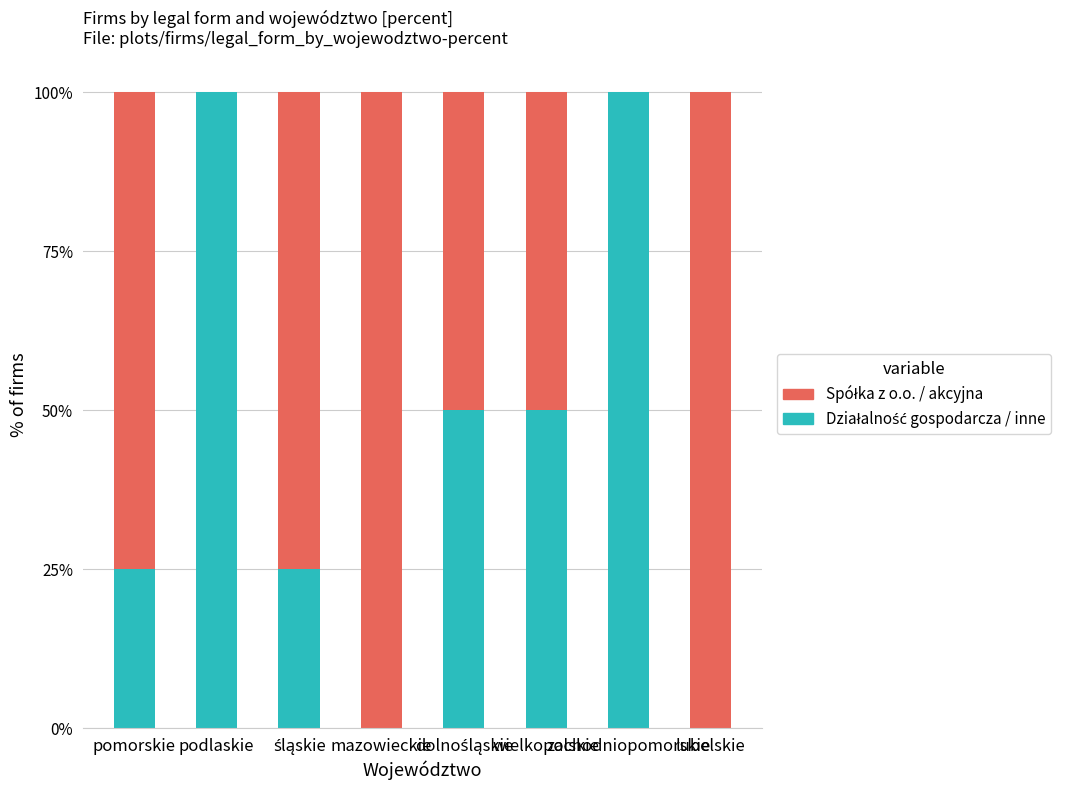

Which series has the widest spread of values?

Działalność gospodarcza / inne